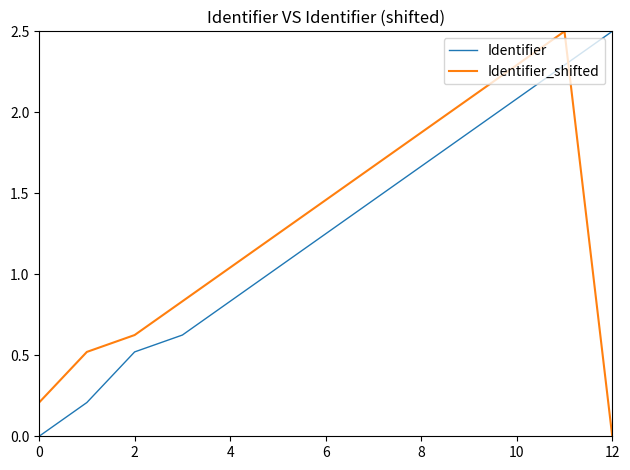

True or false: Identifier has more than 0 points higher than both neighbors.

False